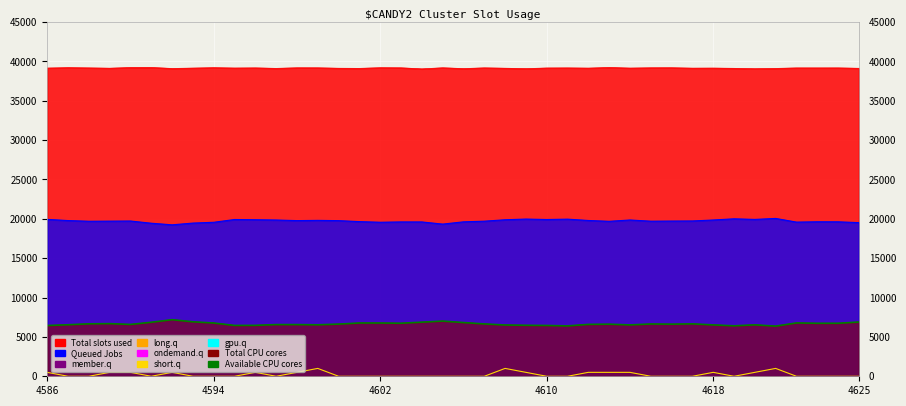

What is the sum of all short.q values?

9000